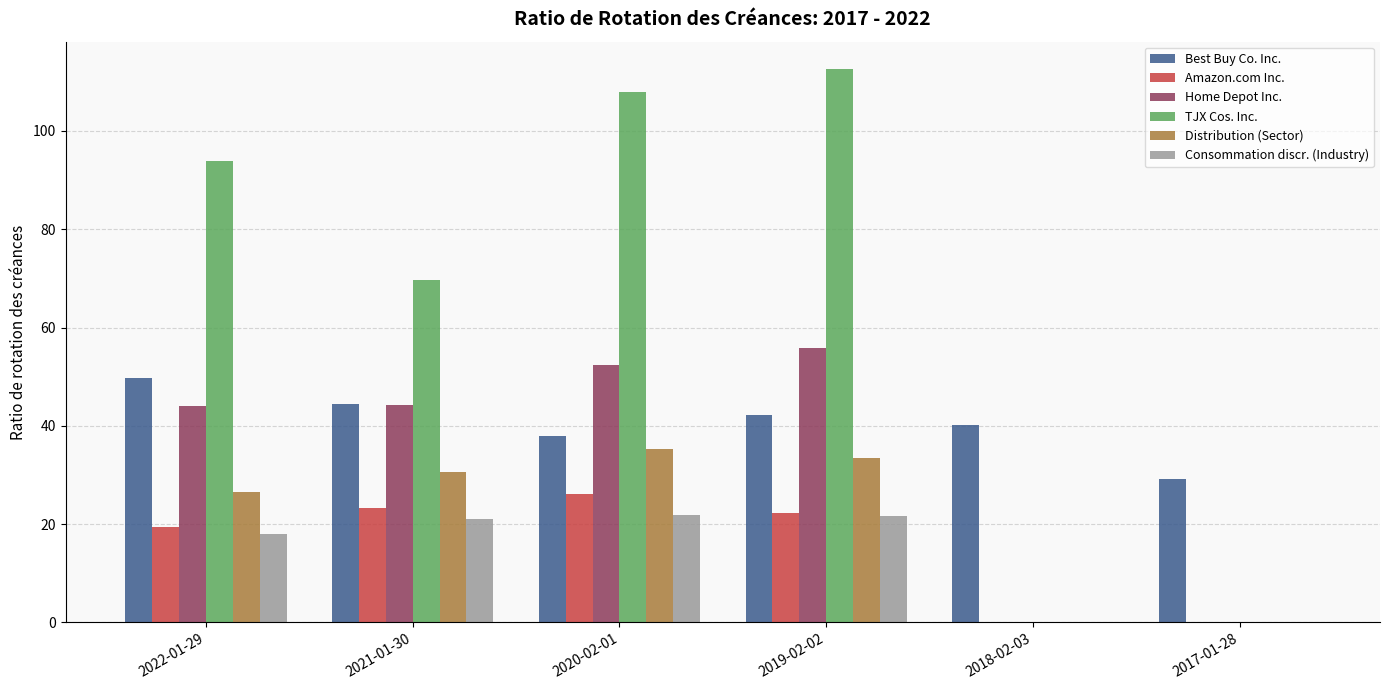

Are the bars grouped side by side (vs. stacked)?

Yes